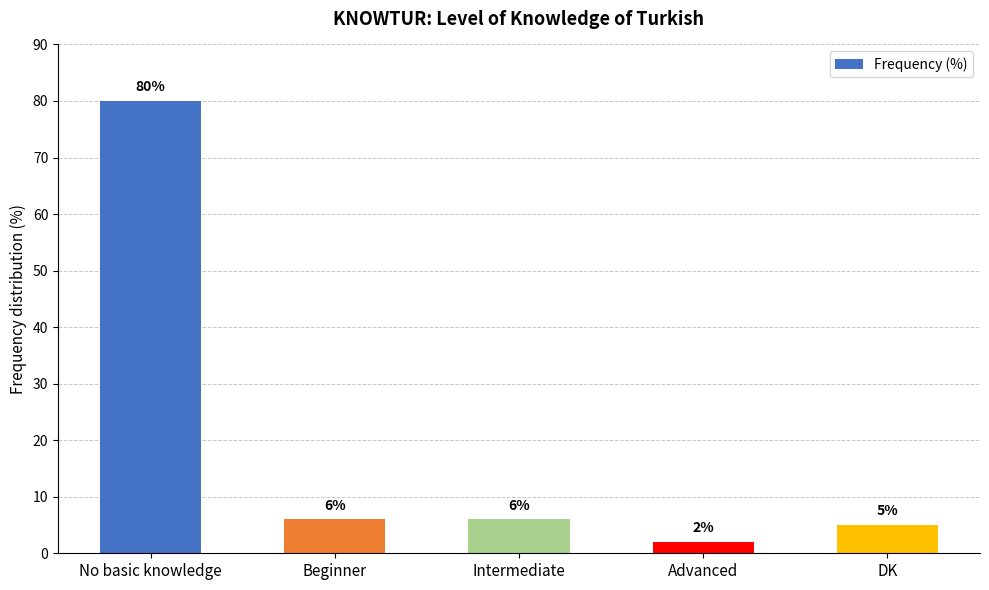

What is the difference between the maximum and second lowest values?

75